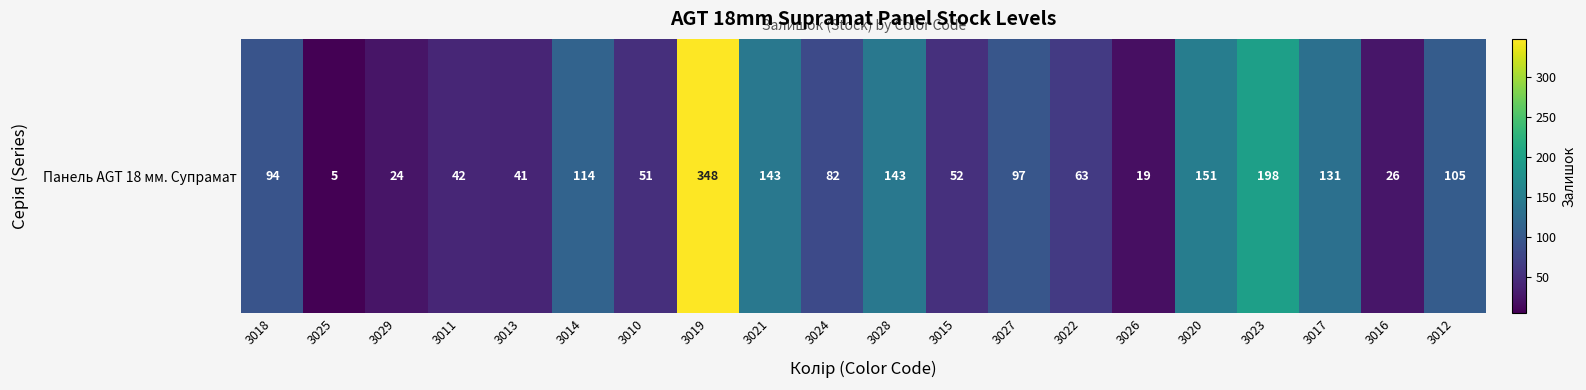

What is the change in value from 3021 to 3022?

-80